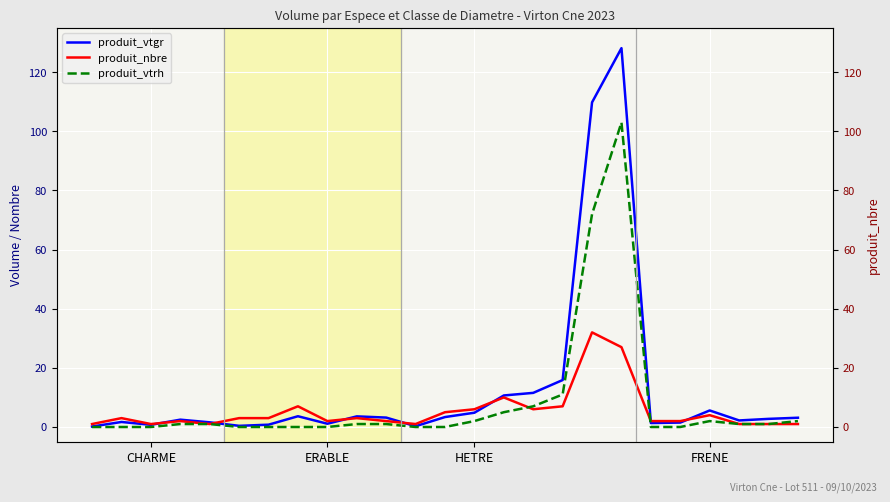

Reading left to right, what are all the values shown in this chart?

produit_vtgr: 0.2	1.7	0.7	2.5	1.6	0.4	0.8	3.6	1.1	3.6	3.2	0.3	3.4	4.8	10.7	11.5	15.9	109.8	128.1	1.3	1.5	5.6	2.2	2.7	3.1
produit_nbre: 1.0	3.0	1.0	2.0	1.0	3.0	3.0	7.0	2.0	3.0	2.0	1.0	5.0	6.0	10.0	6.0	7.0	32.0	27.0	2.0	2.0	4.0	1.0	1.0	1.0
produit_vtrh: 0.0	0.0	0.0	1.0	1.0	0.0	0.0	0.0	0.0	1.0	1.0	0.0	0.0	2.0	5.0	7.0	11.0	72.0	103.0	0.0	0.0	2.0	1.0	1.0	2.0